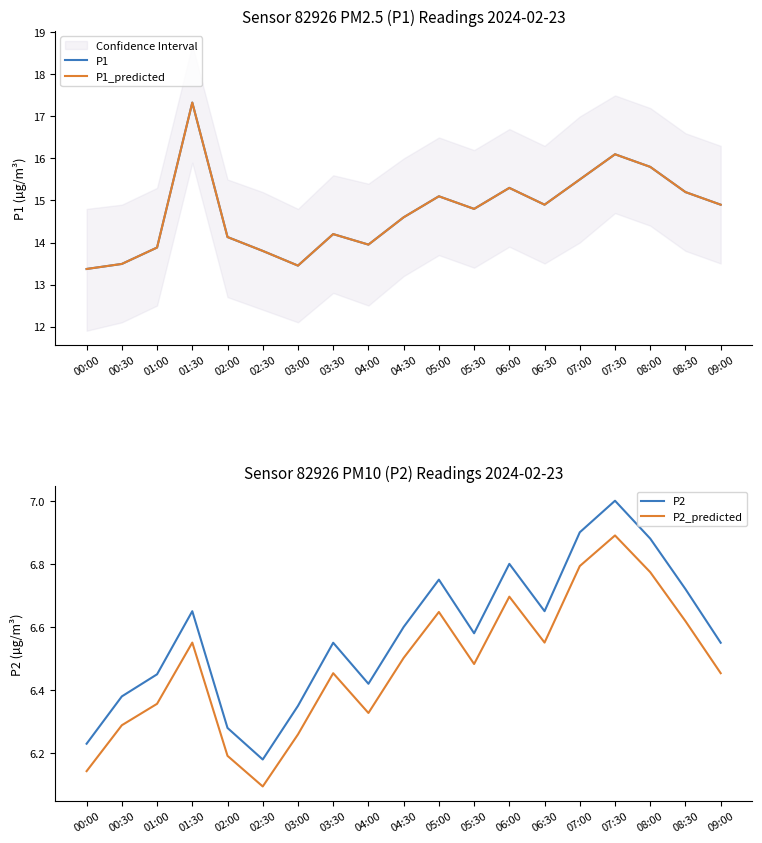

True or false: P1 has a value of 14.9 at 06:30.

True